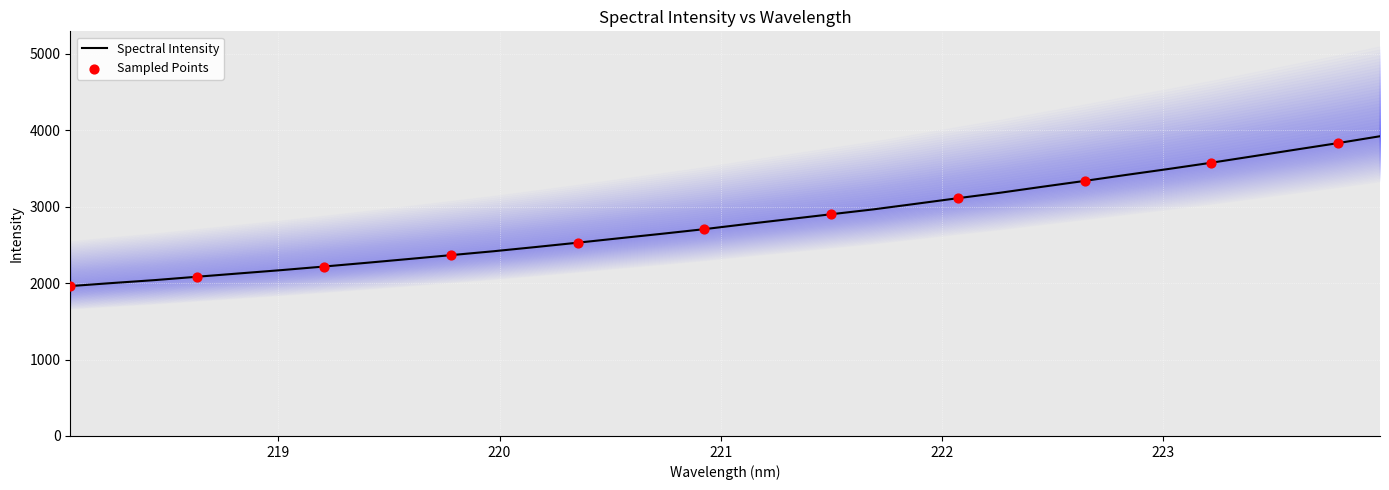

What is the change in value from 219.589 to 220.5444?

+272.6